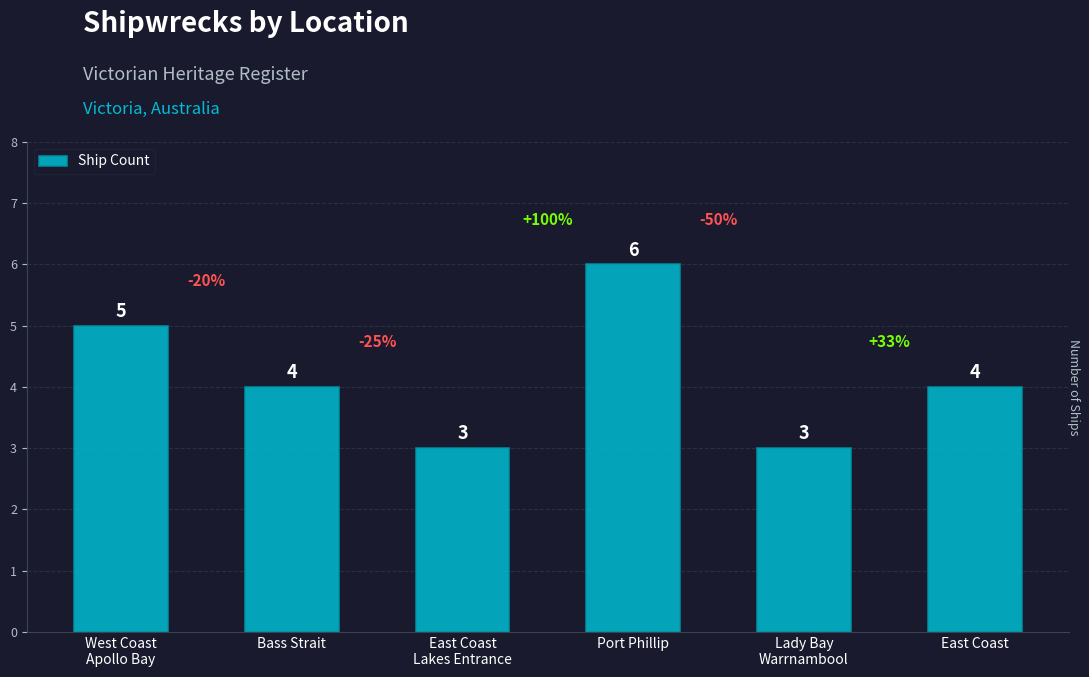

Are the bars grouped side by side (vs. stacked)?

No